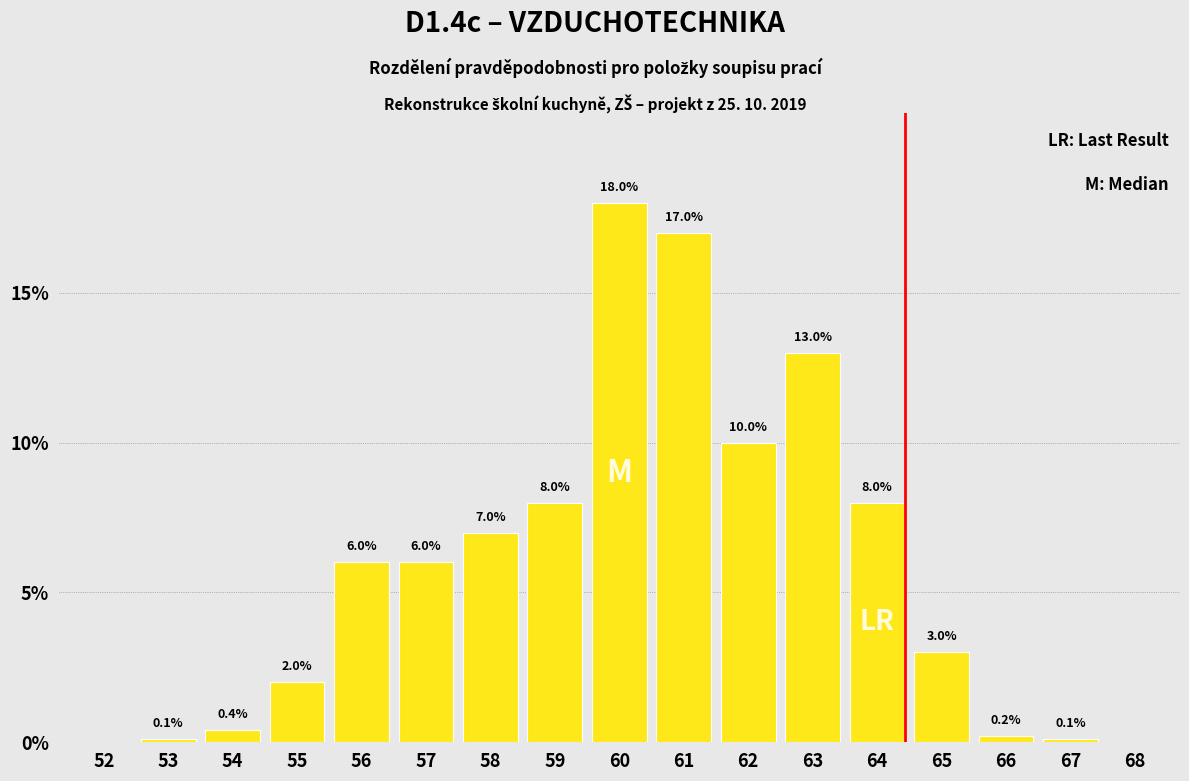

Reading left to right, what are all the values shown in this chart?

52=0.0	53=0.1	54=0.4	55=2.0	56=6.0	57=6.0	58=7.0	59=8.0	60=18.0	61=17.0	62=10.0	63=13.0	64=8.0	65=3.0	66=0.2	67=0.1	68=0.0